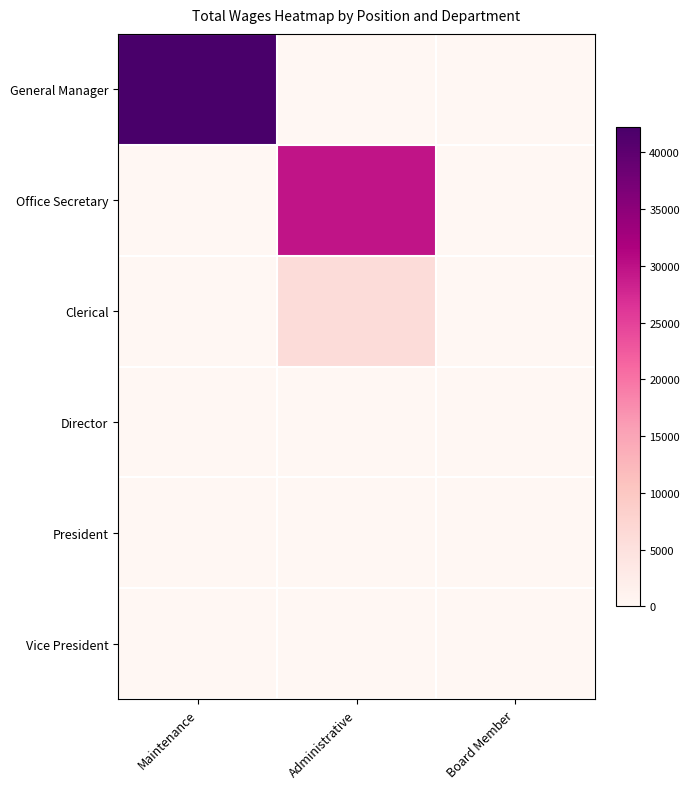

Between Administrative and Board Member, which is larger?

Administrative